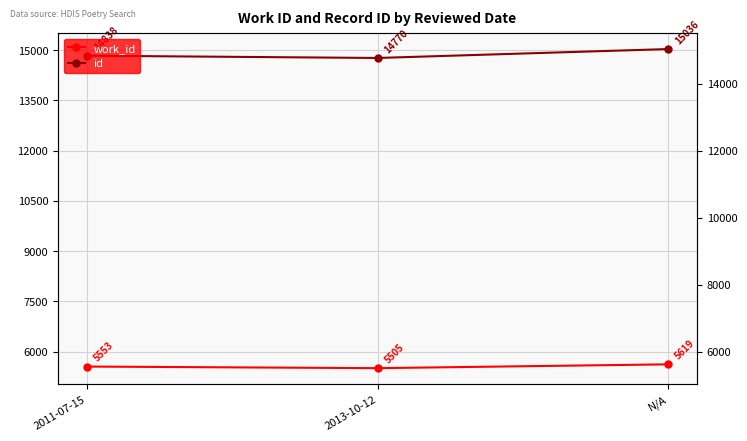

How many values in the work_id series exceed 5553?

1